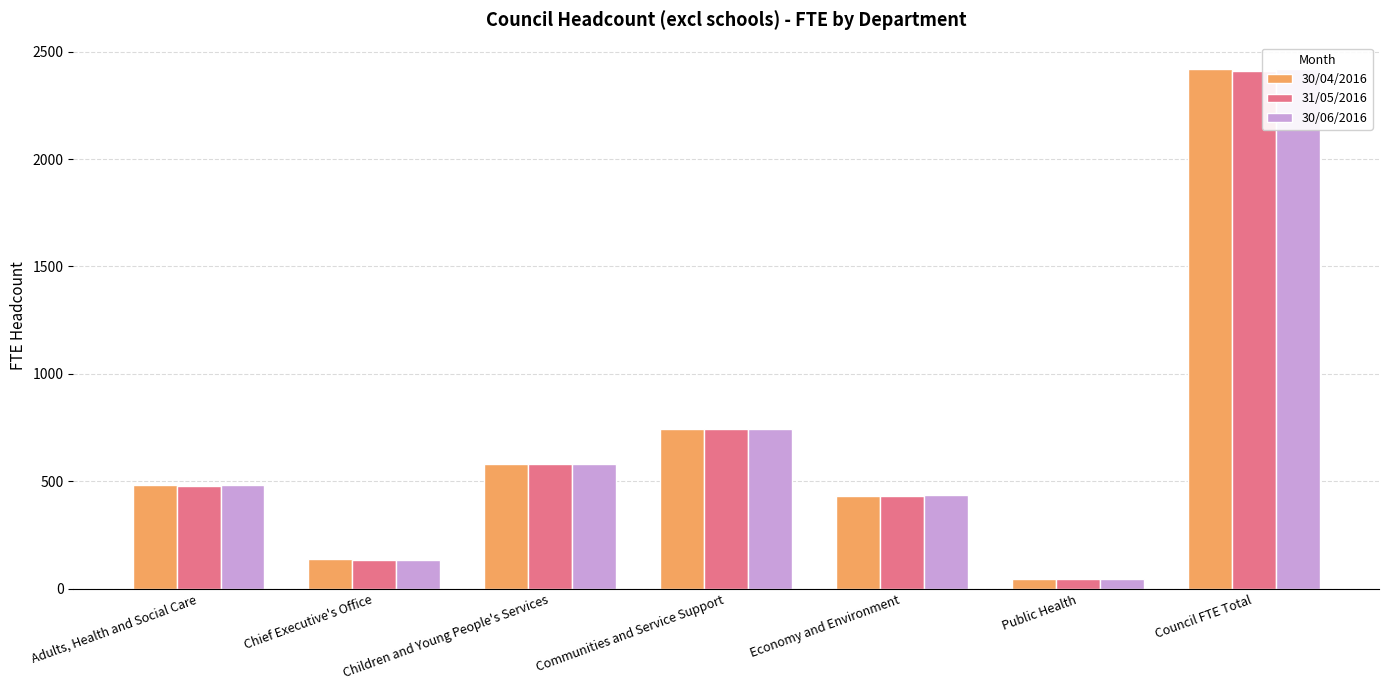

Reading right to left, transcribe all the data shown in this chart.

30/04/2016: 2420.8	45.5	430.4	743.3	581.5	136.0	484.1
31/05/2016: 2411.7	45.3	430.0	744.8	578.8	134.2	478.6
30/06/2016: 2417.9	45.7	434.7	742.3	581.2	133.2	480.8